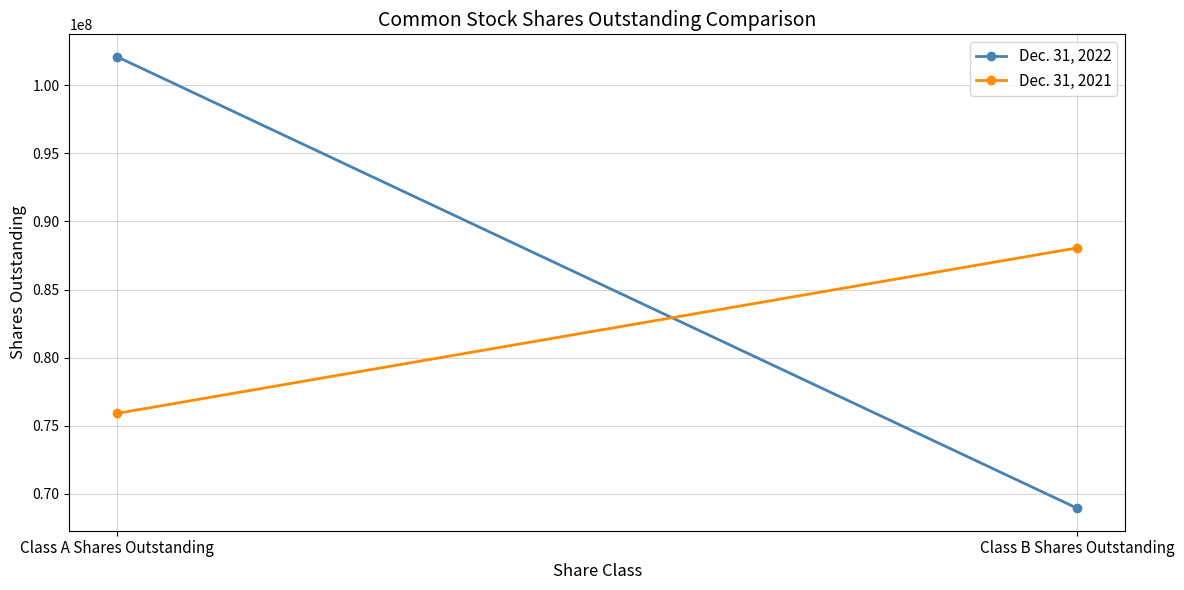

What is the sum of all Dec. 31, 2022 values?

171029760